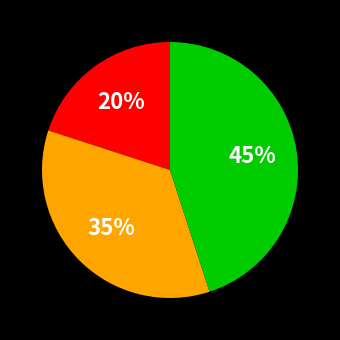

To the nearest percent, what is the average slice percentage?

33%